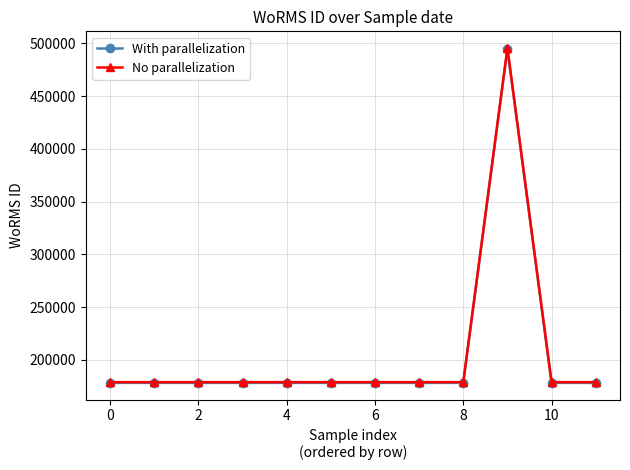

Count the number of data series in this chart.

2